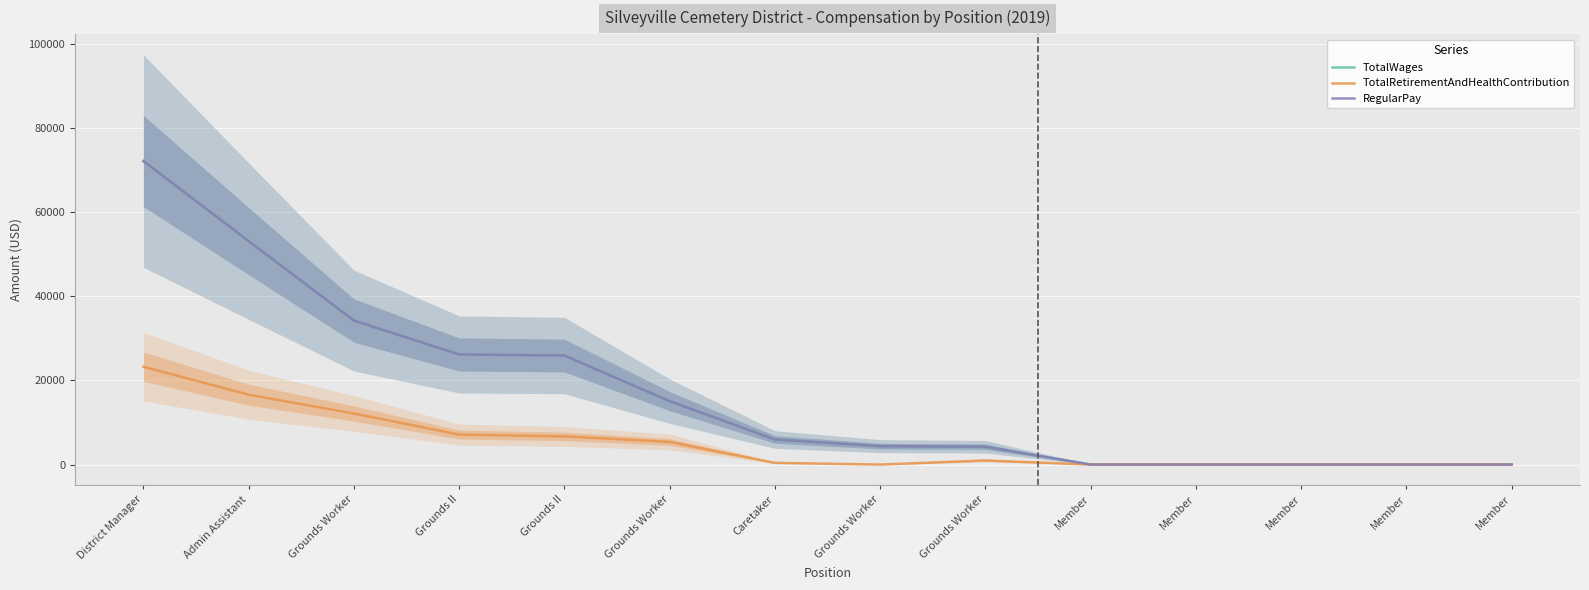

What is the maximum value for TotalWages?

72160